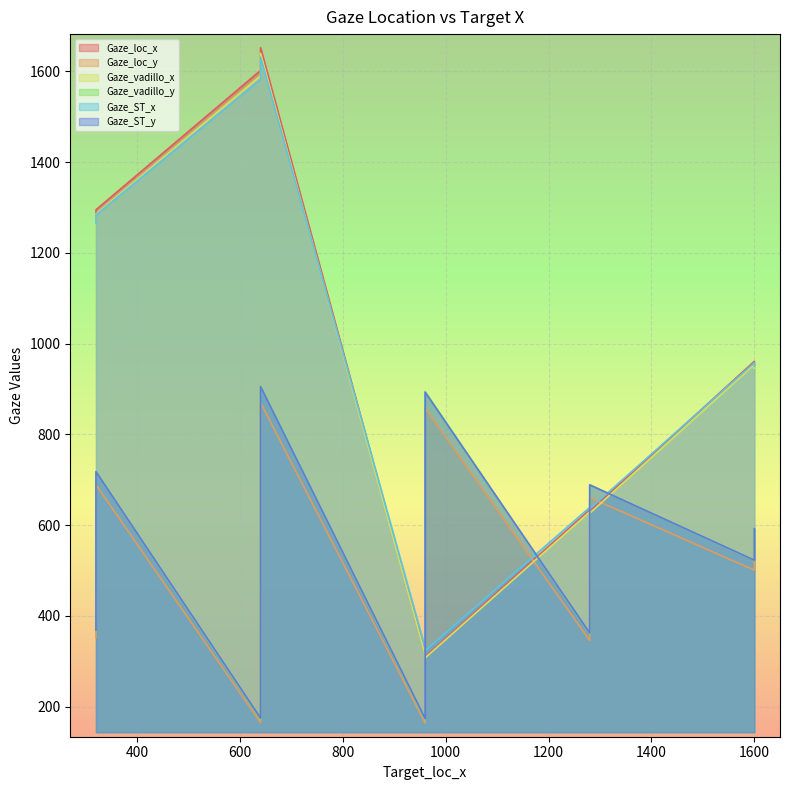

What is the value of the Gaze_loc_x point at the 10th from the left?

961.0